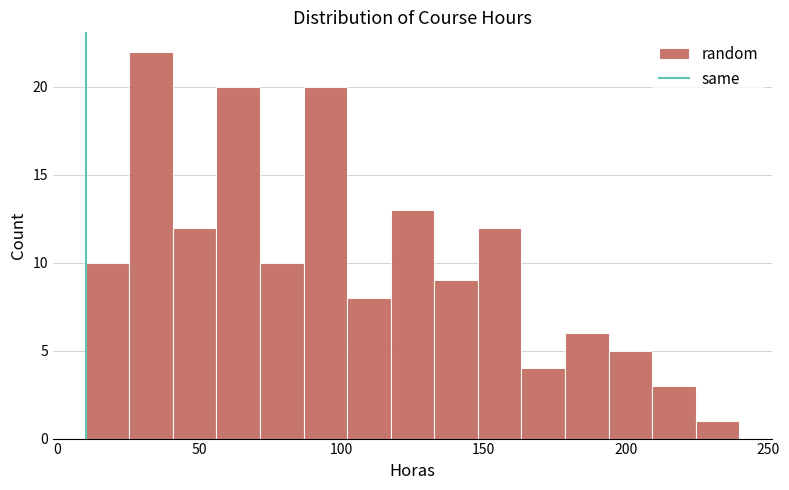

Around what value on the x-axis is the tallest bar? Give the approximate position of its centre, as read against the axis.

35